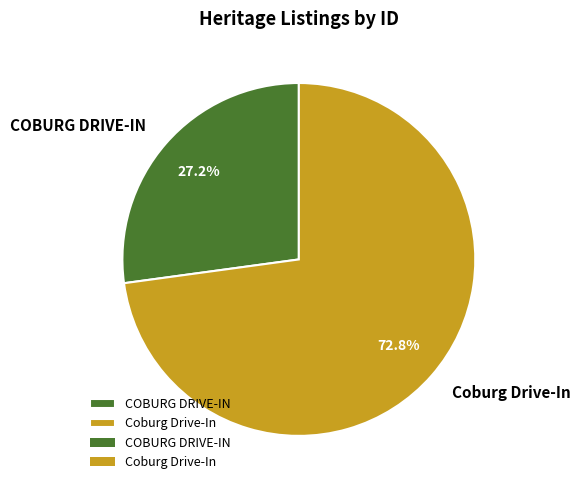

True or false: COBURG DRIVE-IN accounts for 27% of the total.

True